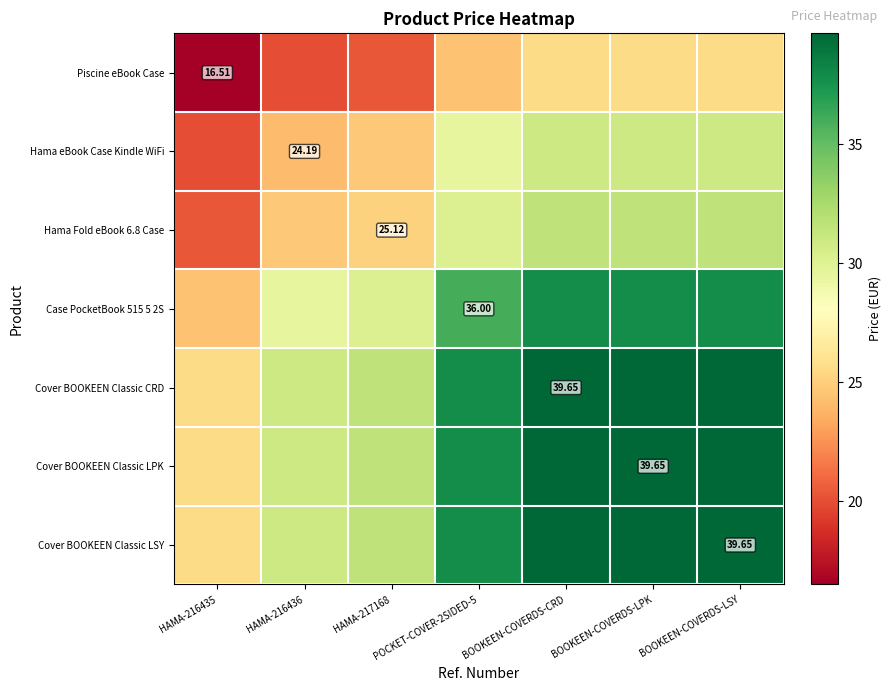

Rank the series by their maximum value, from highest to lowest.

Cover BOOKEEN Classic CRD, Cover BOOKEEN Classic LPK, Cover BOOKEEN Classic LSY, Case PocketBook 515 5 2S, Hama Fold eBook 6.8 Case, Hama eBook Case Kindle WiFi, Piscine eBook Case